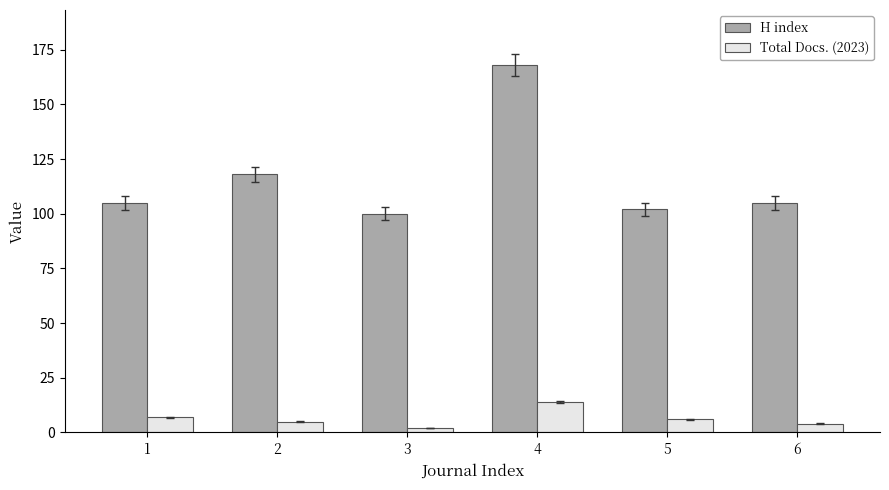

What are all the series names shown in the legend?

H index, Total Docs. (2023)